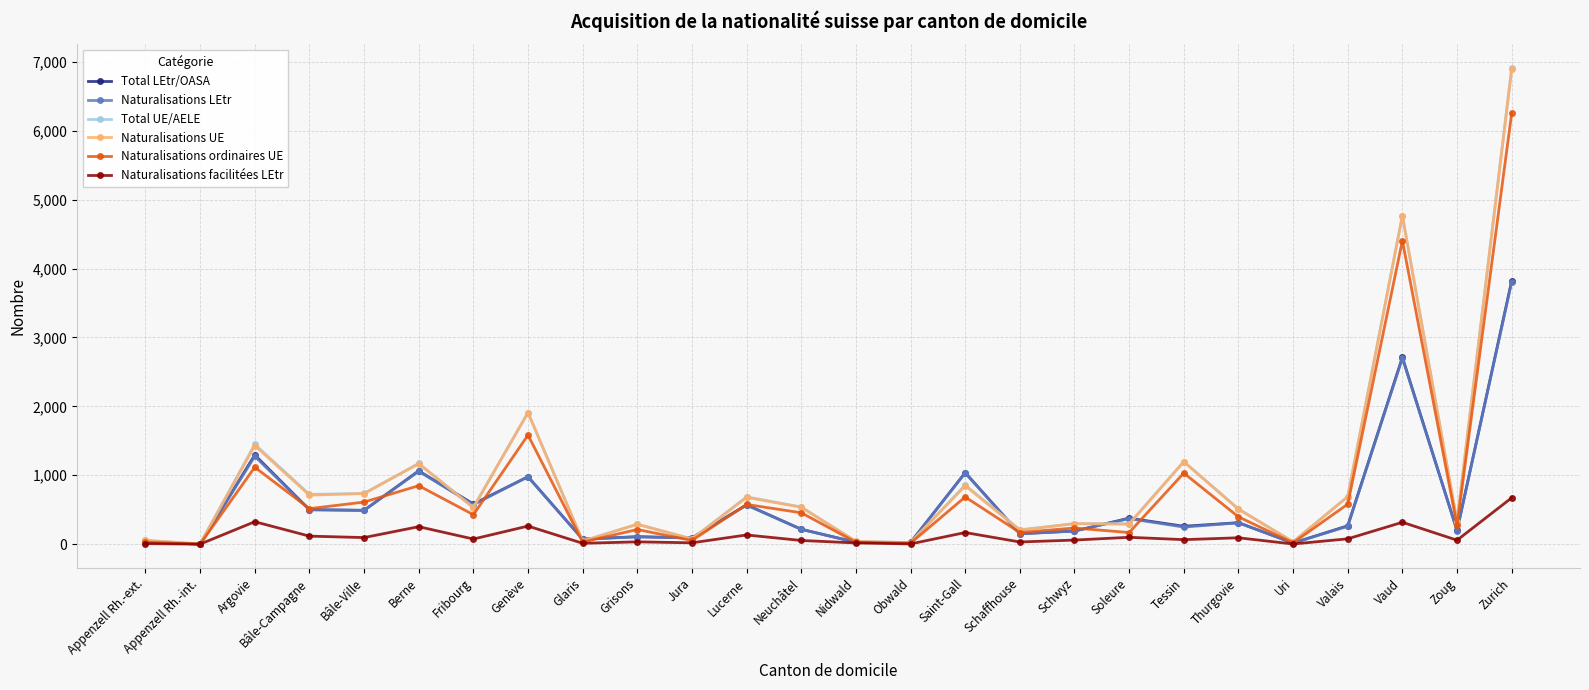

At which category is the sum across all series the highest?

Zurich